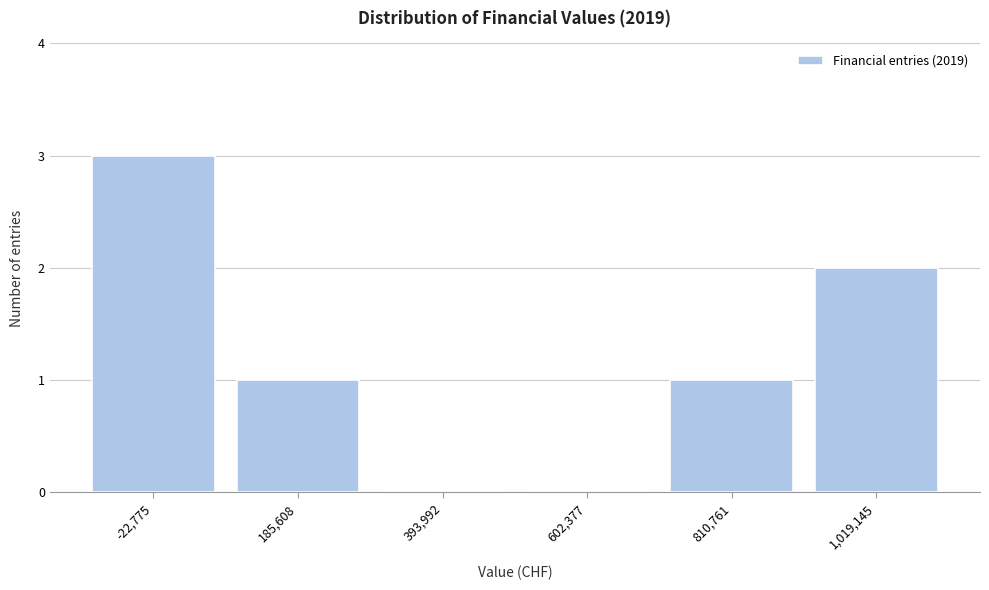

Reading right to left, what are all the values shown in this chart?

1,019,145=2	810,761=1	602,377=0	393,992=0	185,608=1	-22,775=3